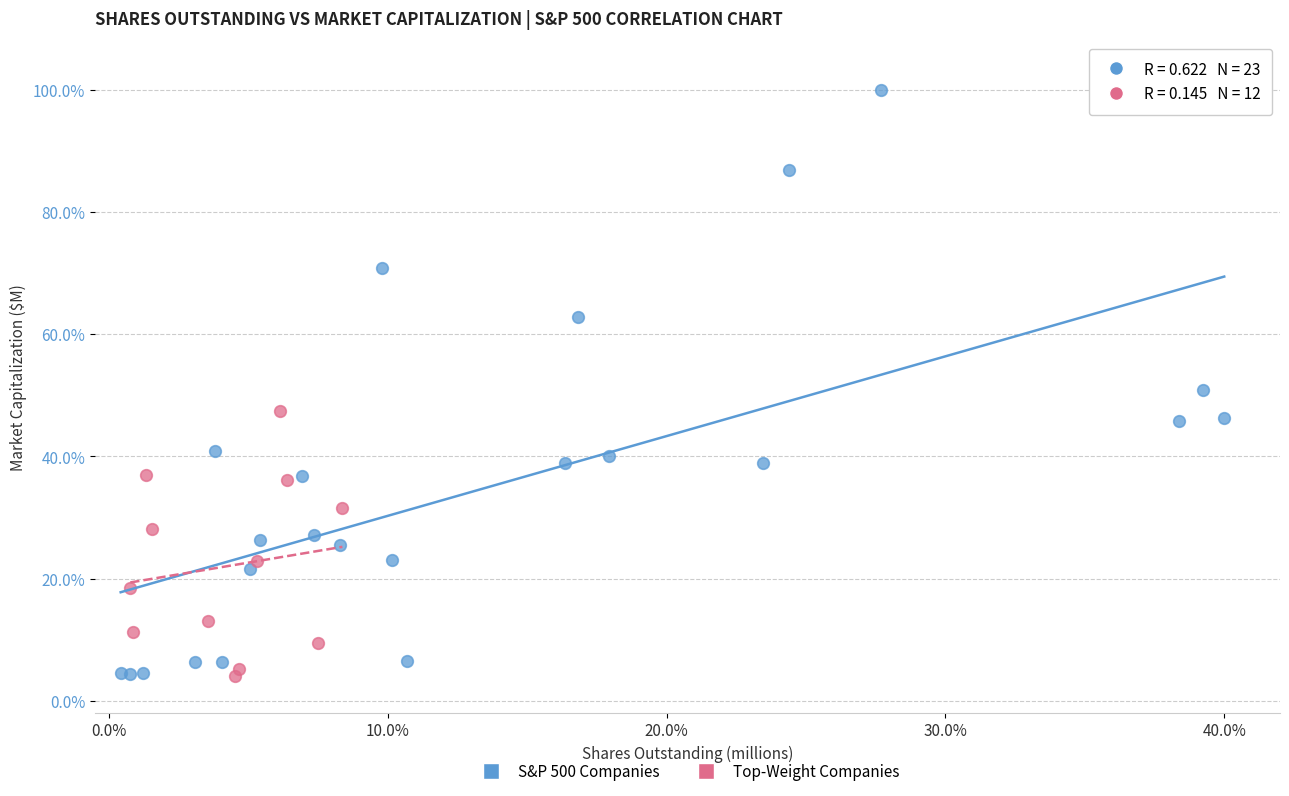

Which series reaches the maximum Y coordinate?

S&P 500 Companies